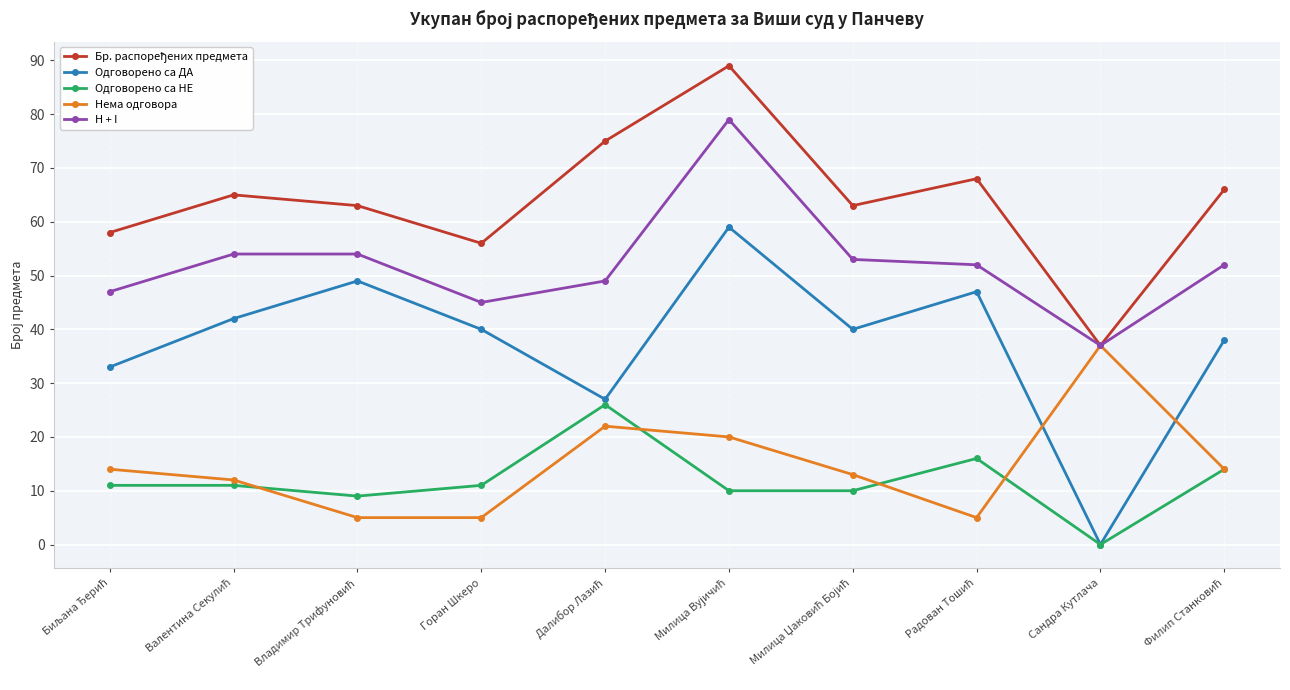

What is the average value of the H + I series?

52